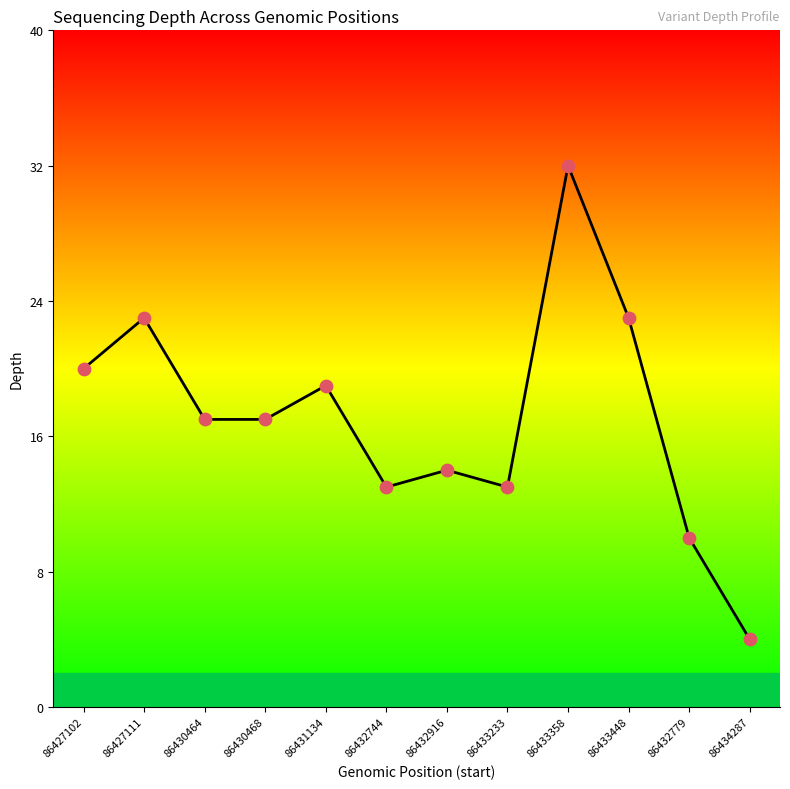

What is the ratio of the value at 86432916 to the value at 86427111?

0.6